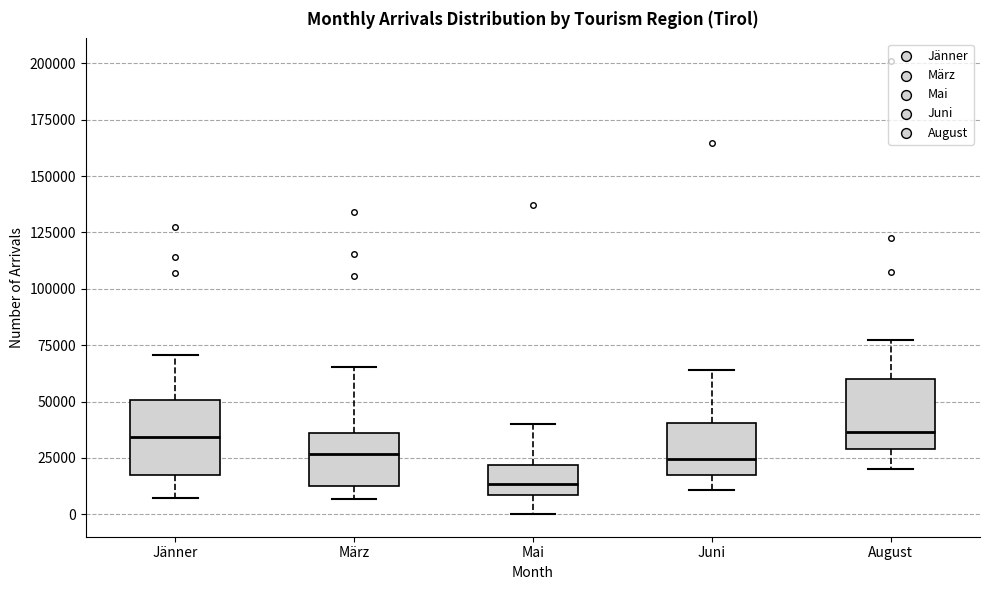

Reading left to right, read every box against the y-axis: the position of its median line, the range the box covers, and the ends of its whiskers. The values are not printed on the chart, so give them approximately, as read against the axis.

Jänner: median 35000, box 20000 to 50000, whiskers 5000 to 70000
März: median 25000, box 10000 to 35000, whiskers 5000 to 65000
Mai: median 15000, box 10000 to 20000, whiskers 0 to 40000
Juni: median 25000, box 15000 to 40000, whiskers 10000 to 65000
August: median 35000, box 30000 to 60000, whiskers 20000 to 75000